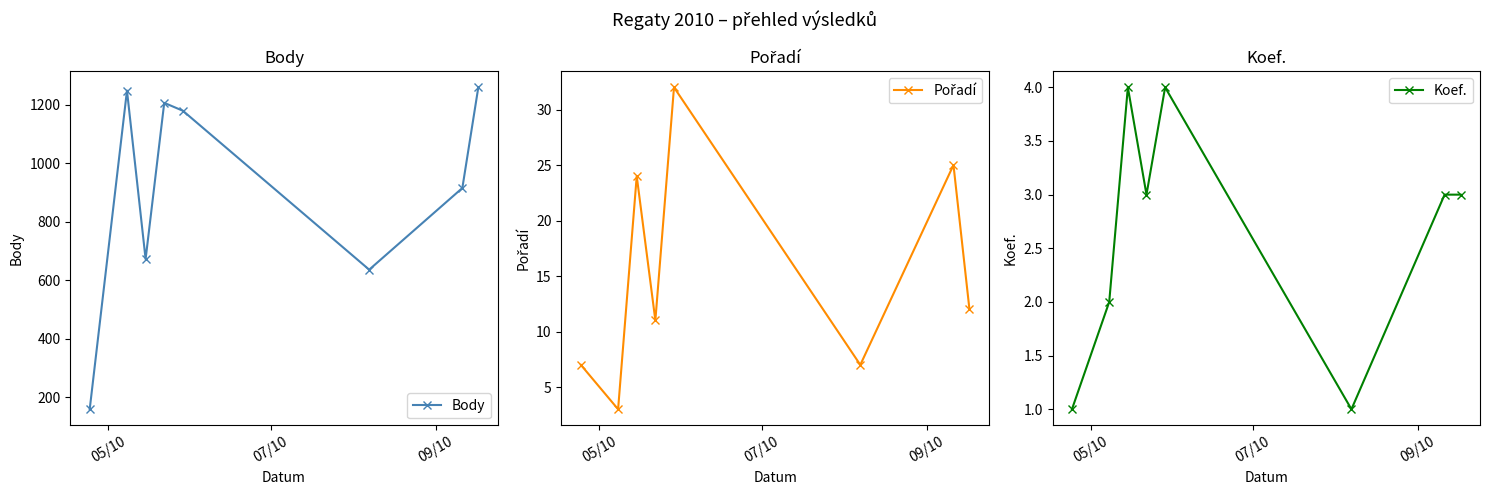

In Body, how many points are lower than both neighbors (excluding endpoints)?

2